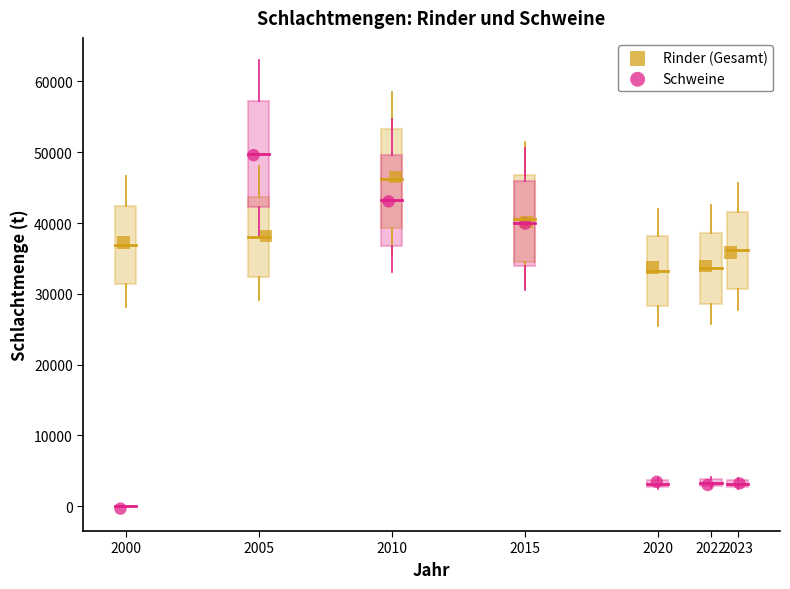

Which series has the widest spread of Y values?

Schweine